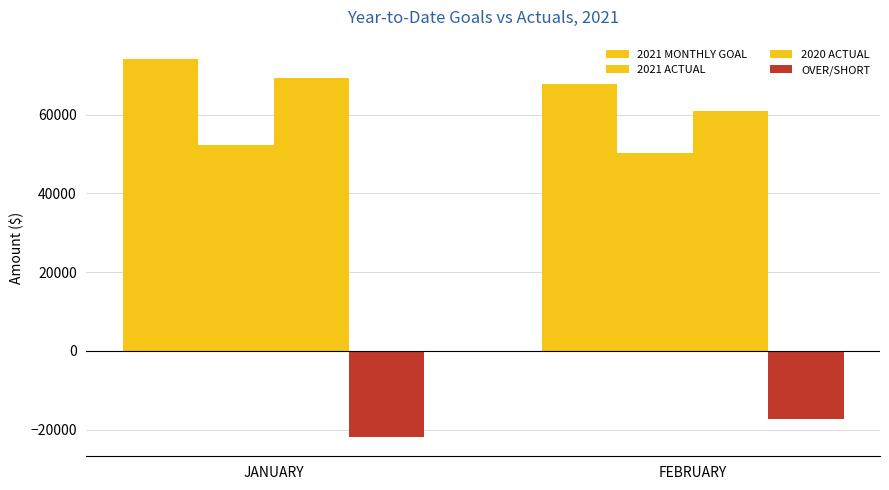

Reading left to right, what are all the values shown in this chart?

2021 MONTHLY GOAL: 74202.0	67759.0
2021 ACTUAL: 52240.0	50343.7
2020 ACTUAL: 69348.1	60983.3
OVER/SHORT: -21962.0	-17415.3